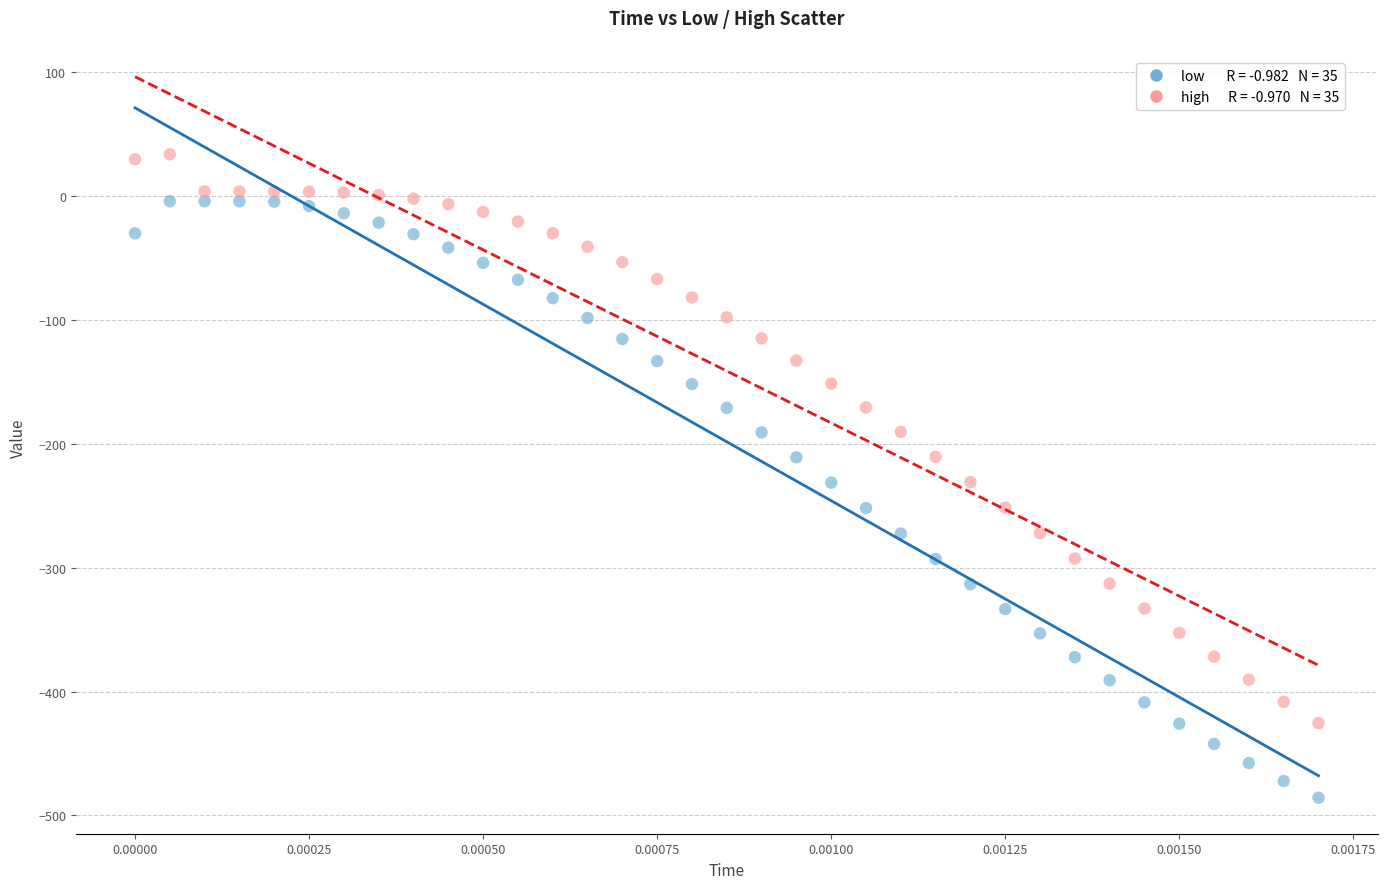

Across all data points, what is the range of Y values (max minus min)?

519.6